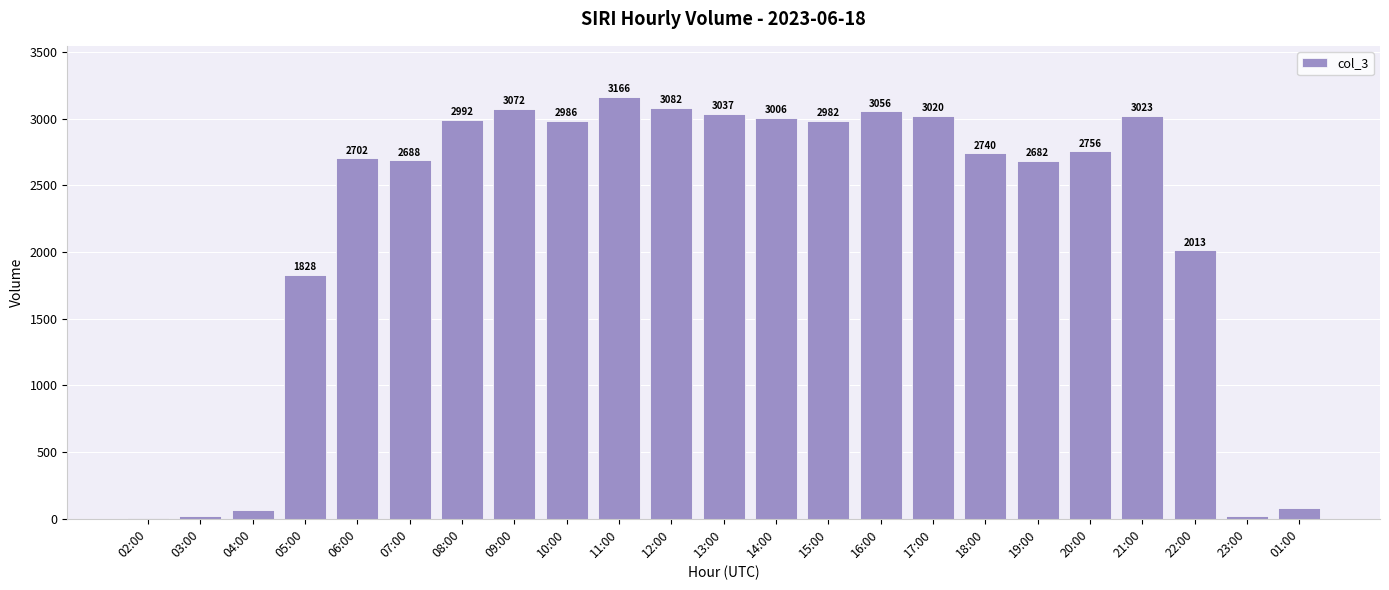

Is it true that the value at 04:00 is 69?

True